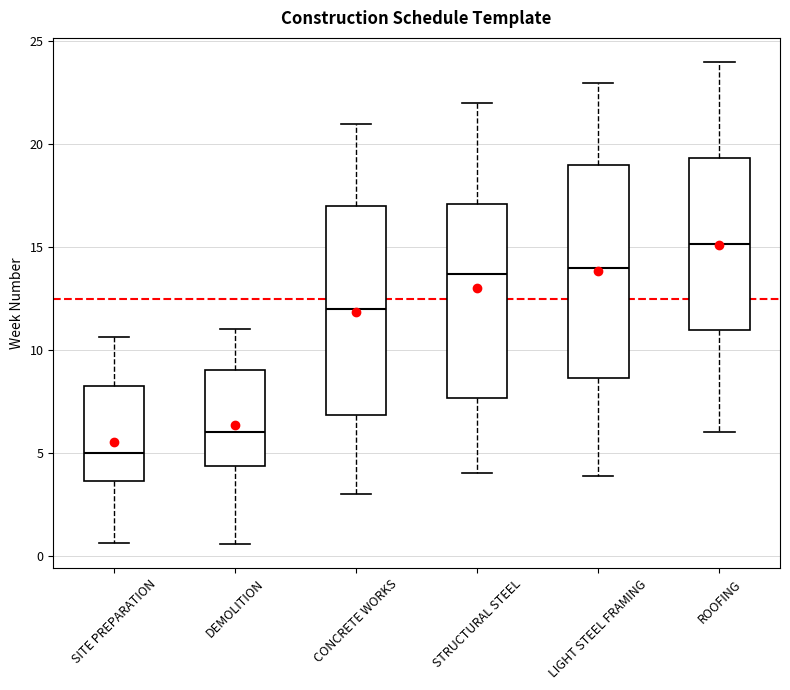

Which box's median line is the lowest?

SITE PREPARATION